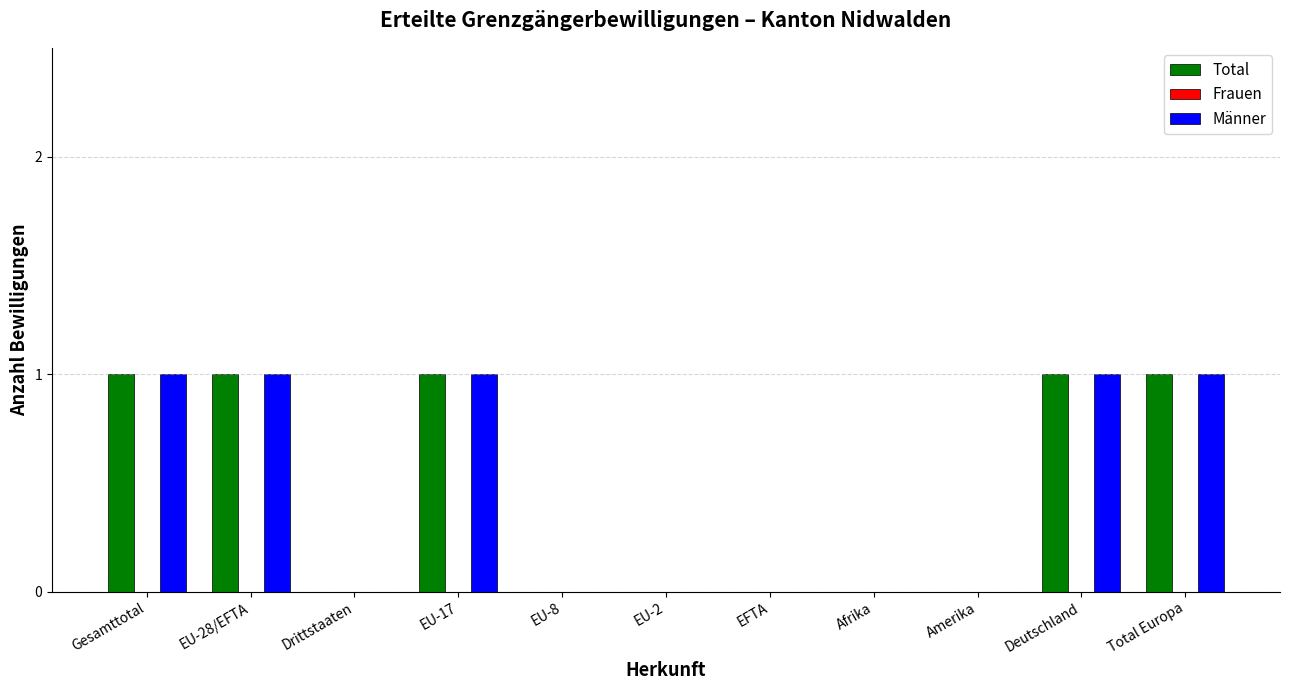

What is the sum of all Männer values?

5